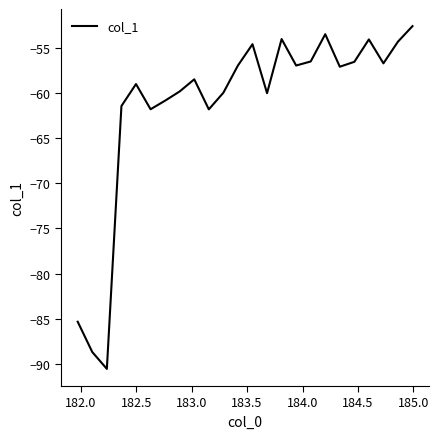

How many distinct data groups are displayed?

1